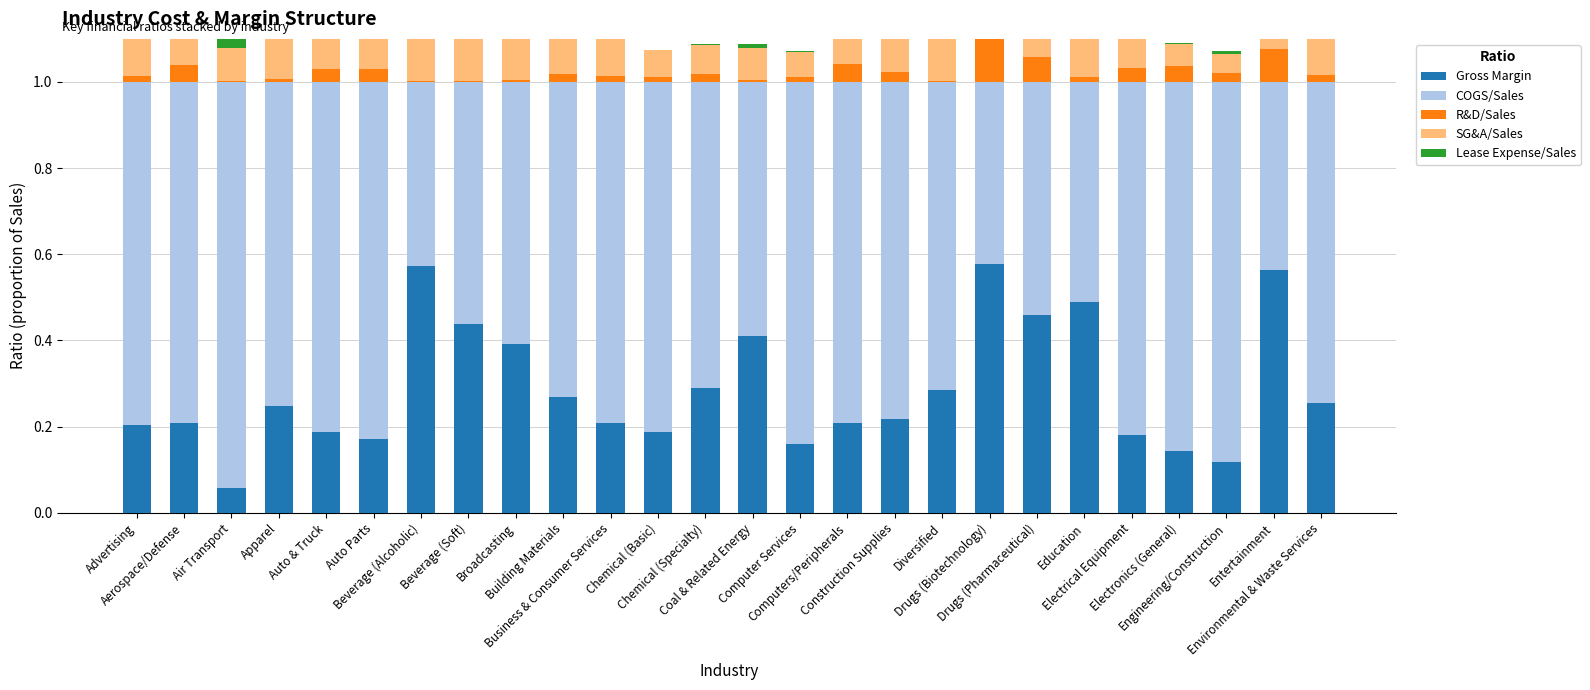

The value of COGS/Sales at Business & Consumer Services is 0.4. True or false?

False